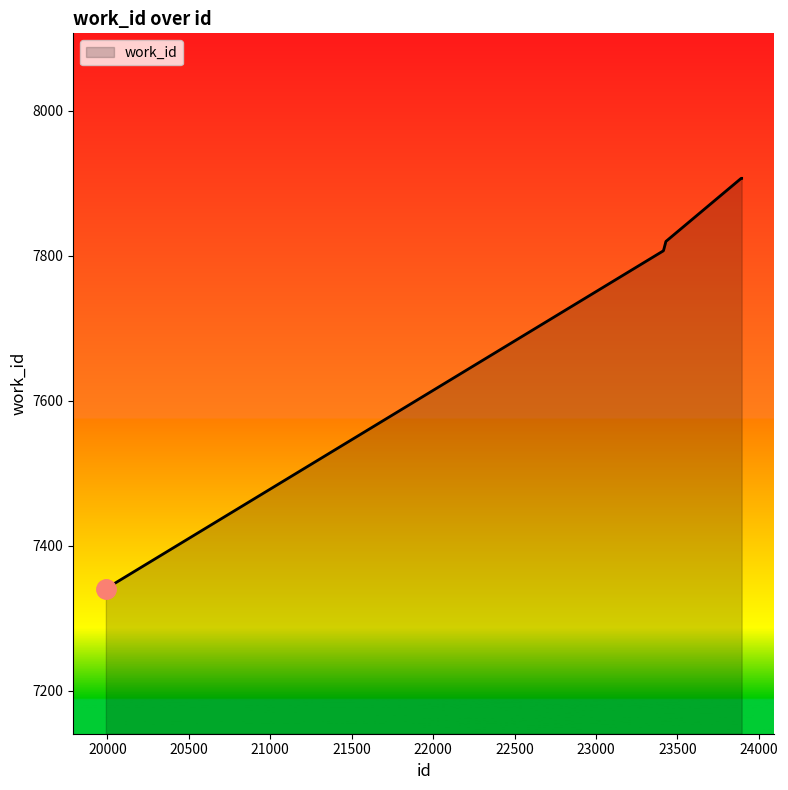

What is the difference between the maximum and second lowest values?

100